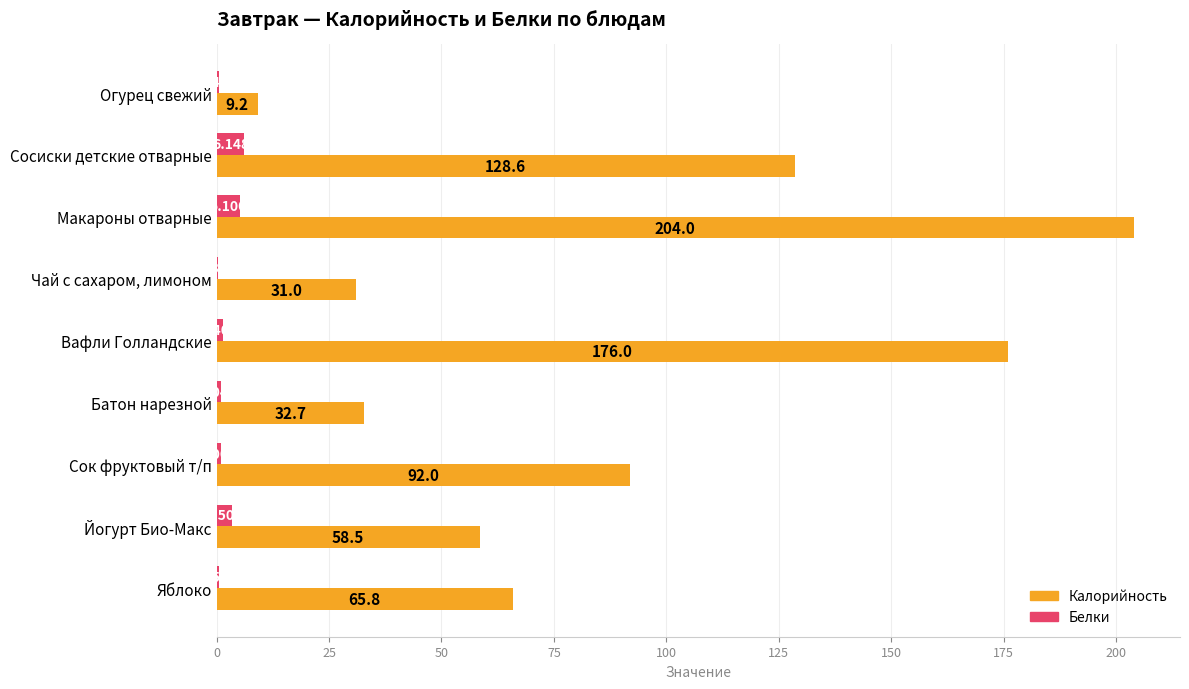

At which label is Белки closest to 3?

Йогурт Био-Макс